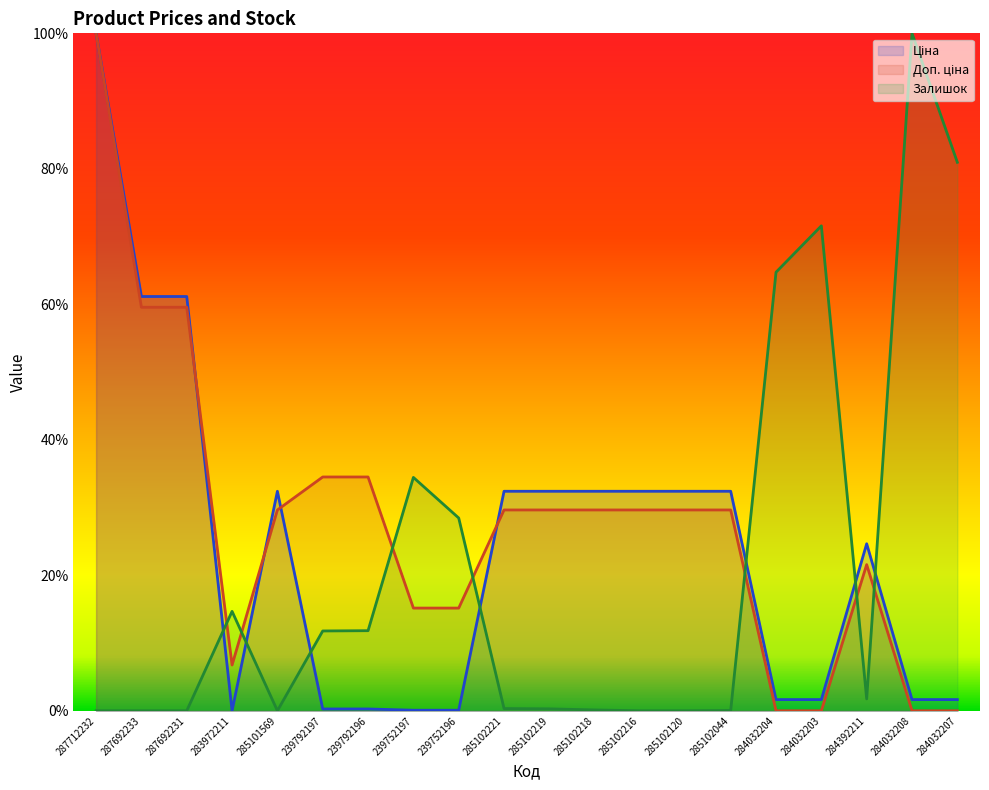

What is the label of the 16th point from the right?

285101569